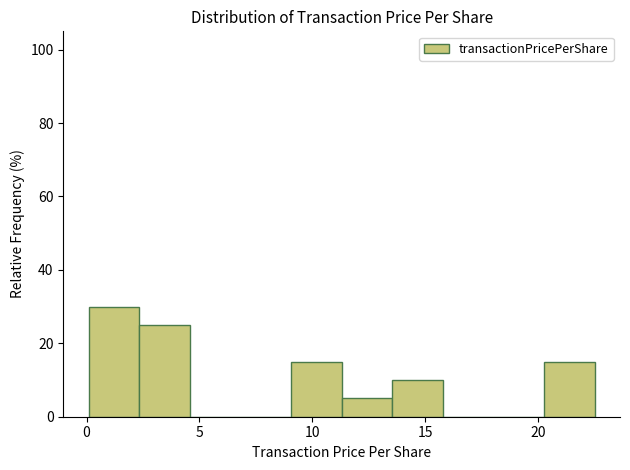

Reading left to right, transcribe this chart: for each bar, give the range it covers on the x-axis and its height. Neither the bar edges nor the heights are printed on the chart, so give them approximately, as read against the axes.

0.0 to 2.5: 30
2.5 to 4.5: 26
4.5 to 7.0: 0
7.0 to 9.0: 0
9.0 to 11.5: 16
11.5 to 13.5: 6
13.5 to 16.0: 10
16.0 to 18.0: 0
18.0 to 20.5: 0
20.5 to 22.5: 16